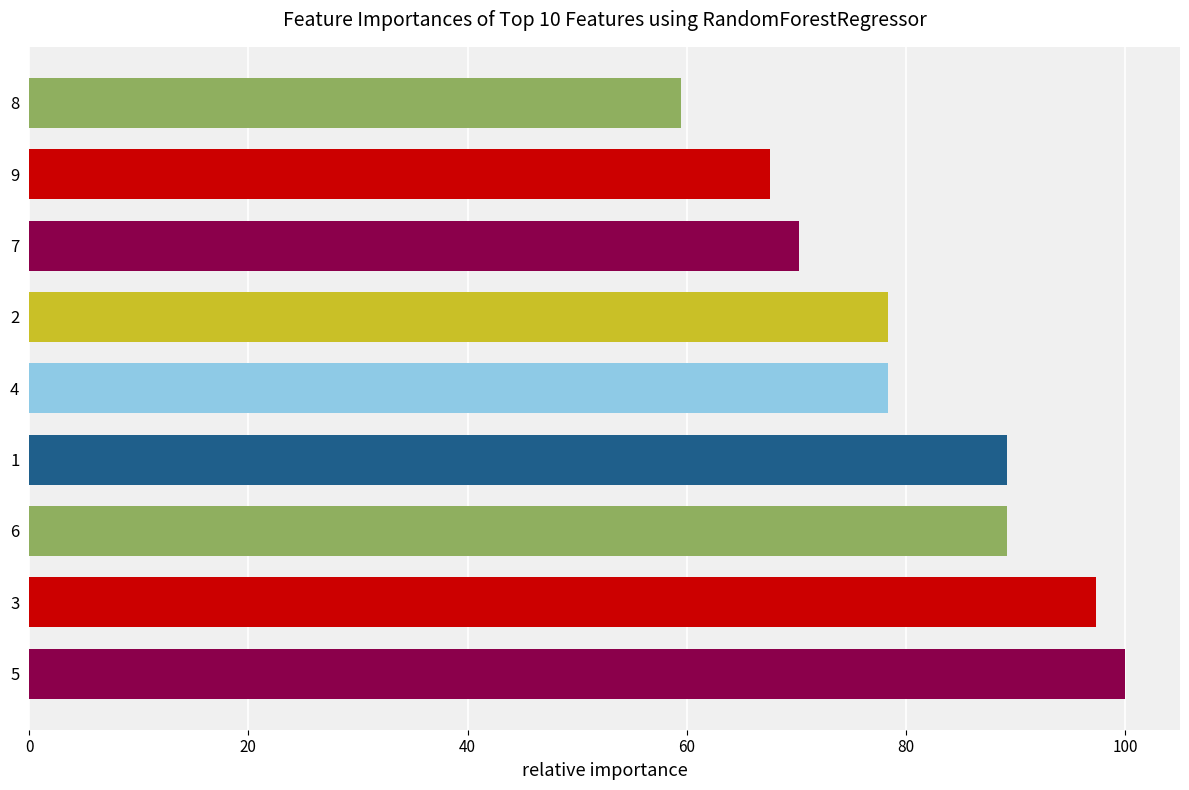

What is the sum of all values?

729.7